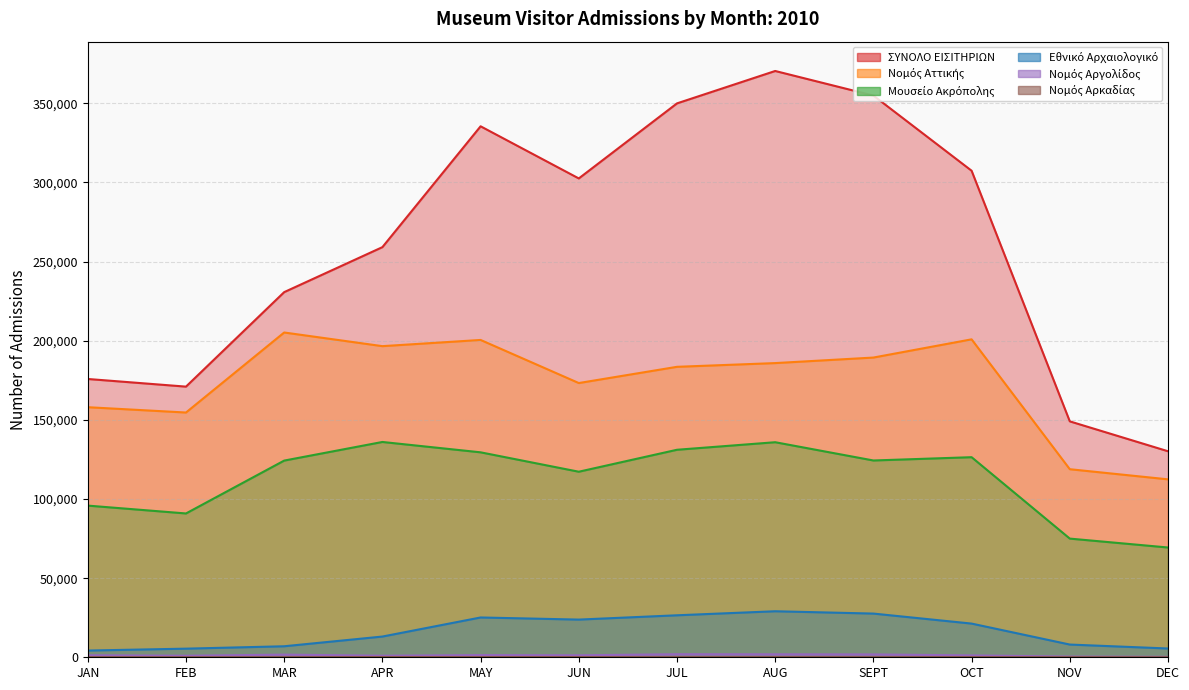

List the labels in order of Νομός Αττικής value, largest first.

MAR, OCT, MAY, APR, SEPT, AUG, JUL, JUN, JAN, FEB, NOV, DEC